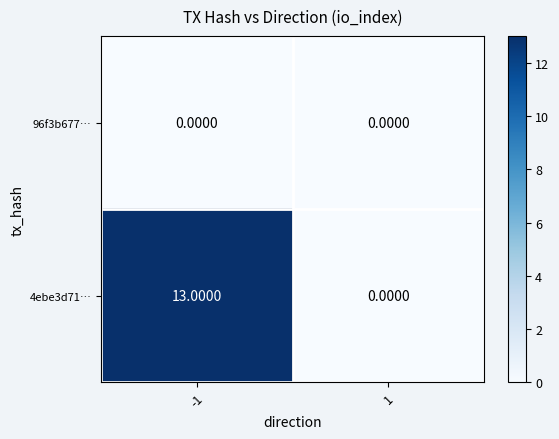

What is the sum of the 4ebe3d71… values at 1 and -1?

13